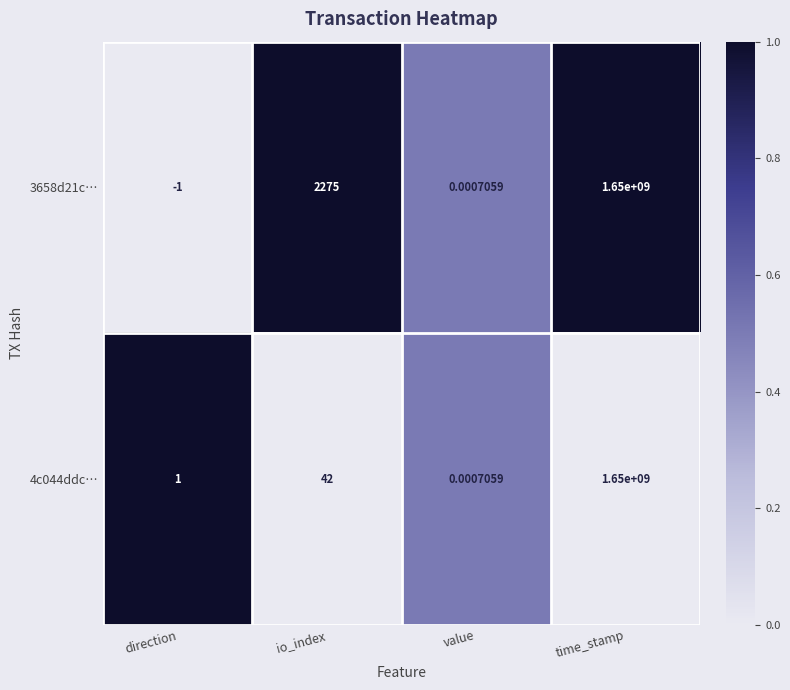

List the labels in order of 4c044ddc… value, largest first.

time_stamp, io_index, direction, value